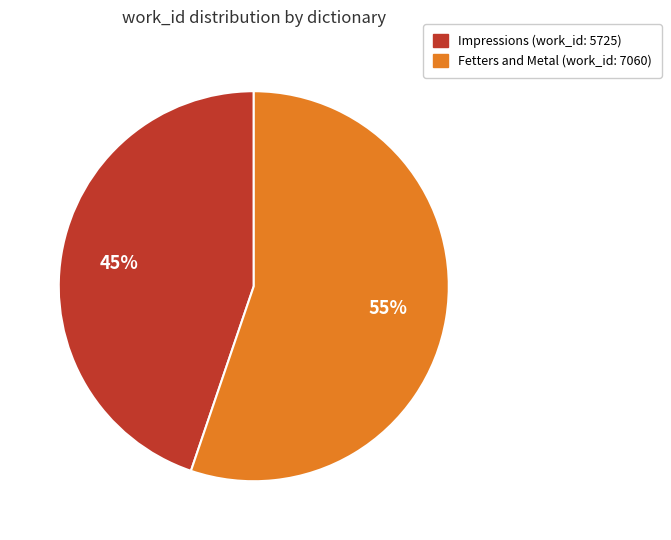

The Impressions slice represents 45% of the pie. True or false?

True